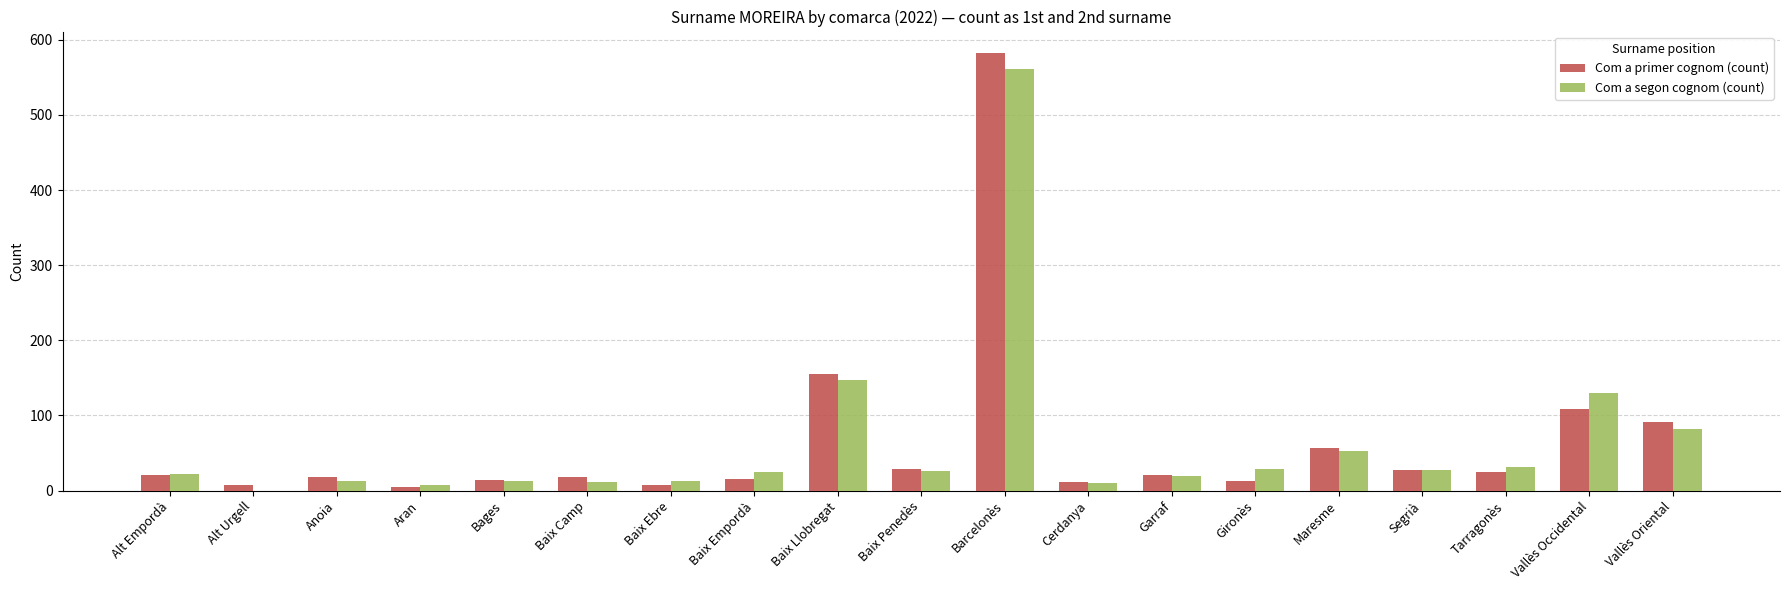

Is the value of Com a primer cognom (count) at Baix Camp greater than the value of Com a segon cognom (count) at Tarragonès?

No